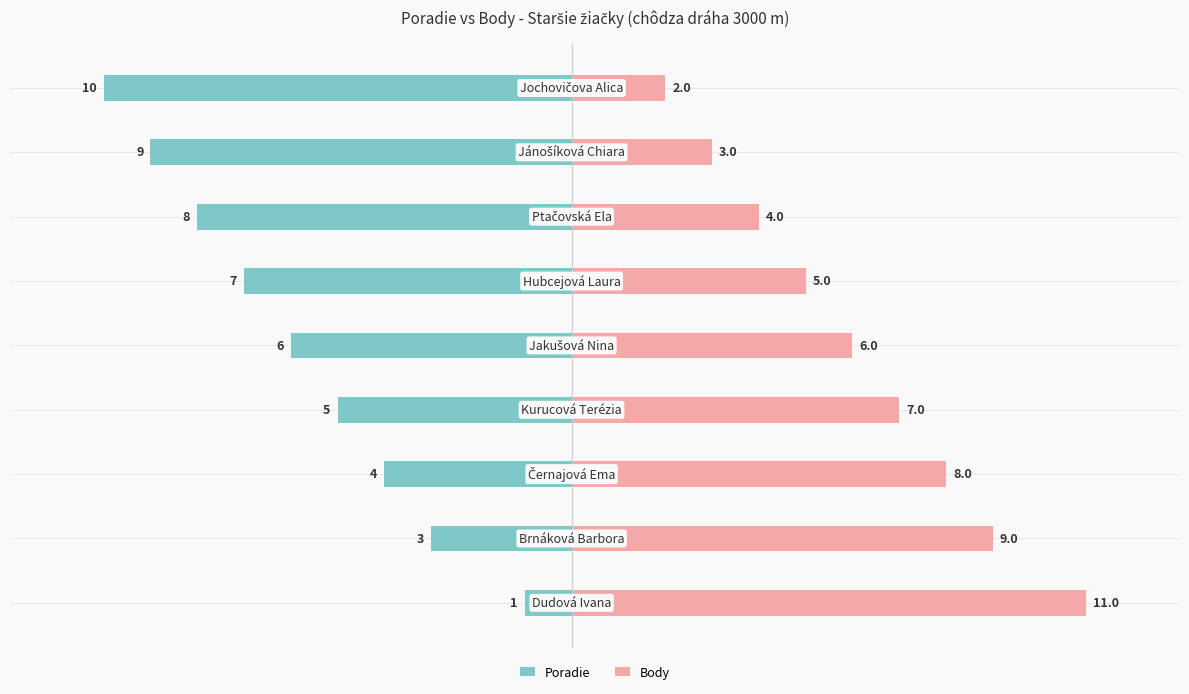

What are all the series names shown in the legend?

Poradie, Body